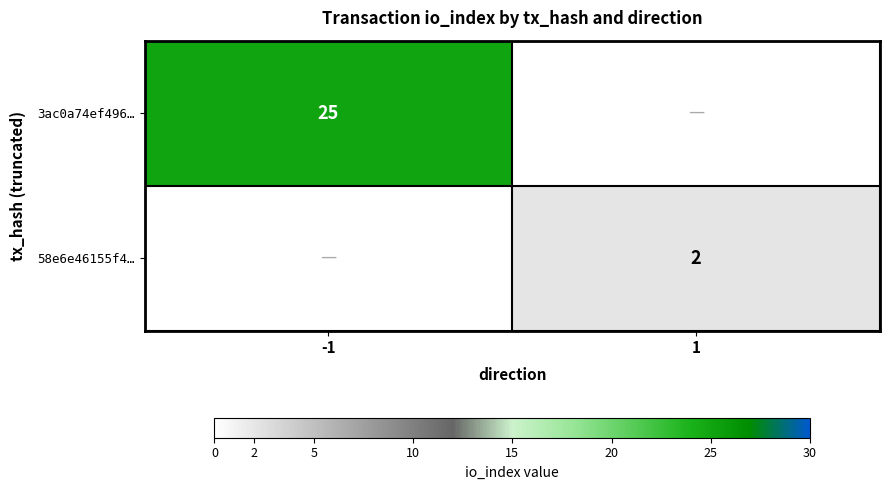

True or false: 3ac0a74ef496… has a value of 25 at -1.

True